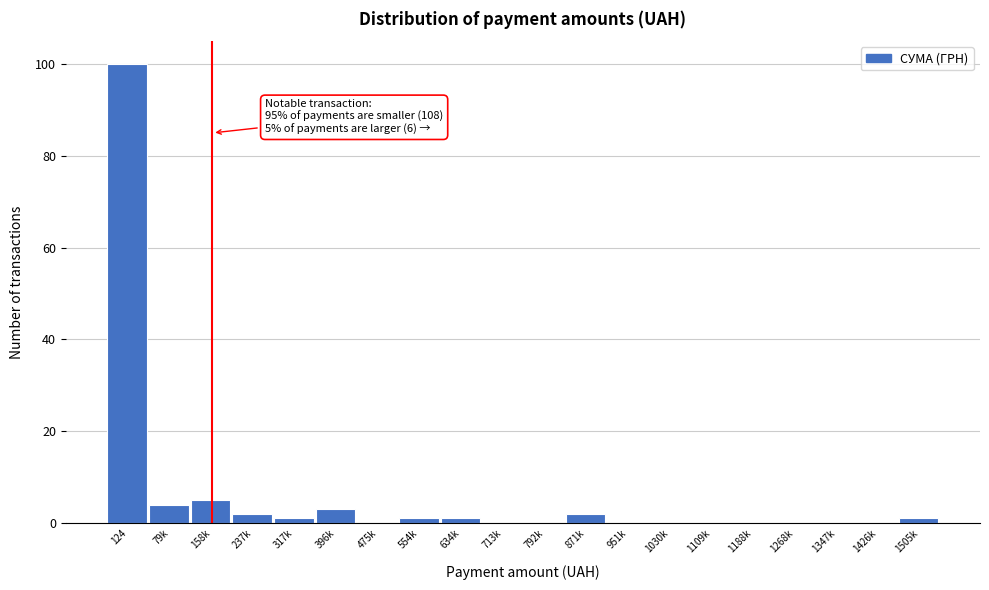

Reading left to right, what are all the values shown in this chart?

124=100	79k=4	158k=5	237k=2	317k=1	396k=3	475k=0	554k=1	634k=1	713k=0	792k=0	871k=2	951k=0	1030k=0	1109k=0	1188k=0	1268k=0	1347k=0	1426k=0	1505k=1